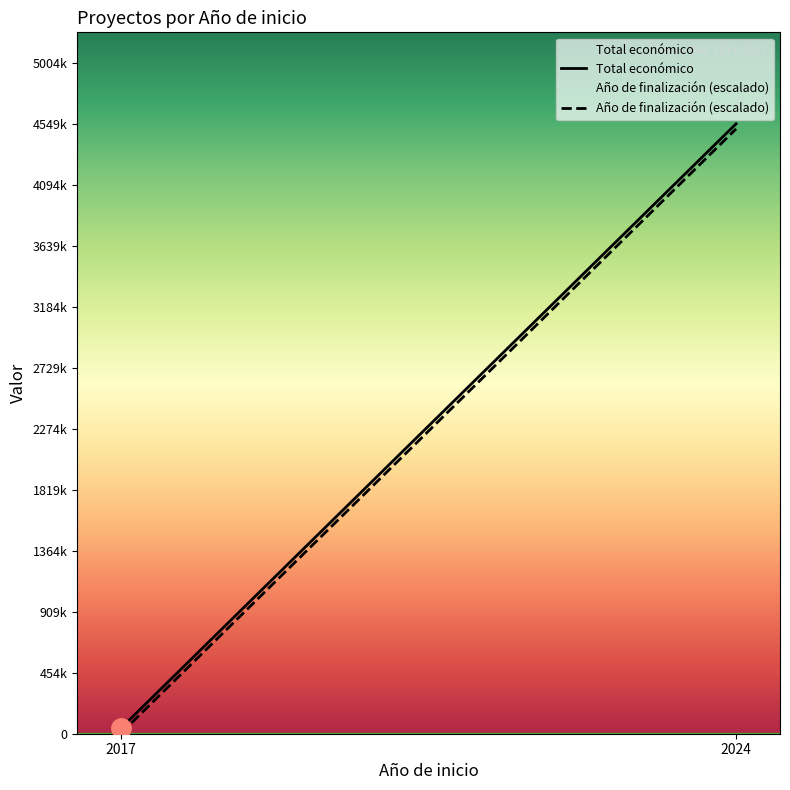

The value of Total económico at 2017 is 42072.0. True or false?

True